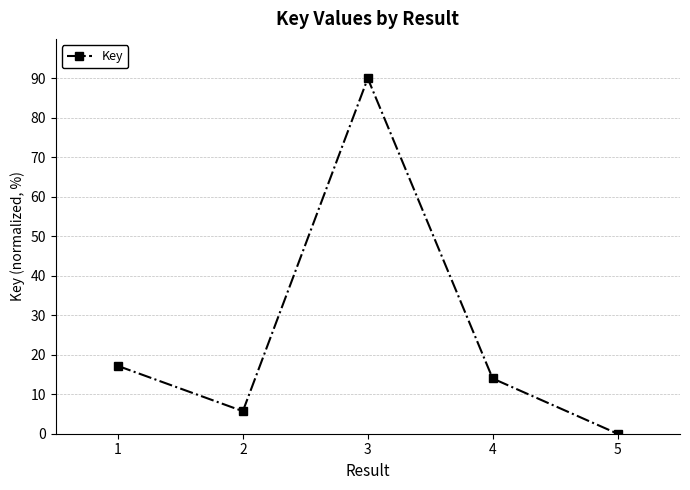

True or false: there are more than 1 points higher than both neighbors.

False